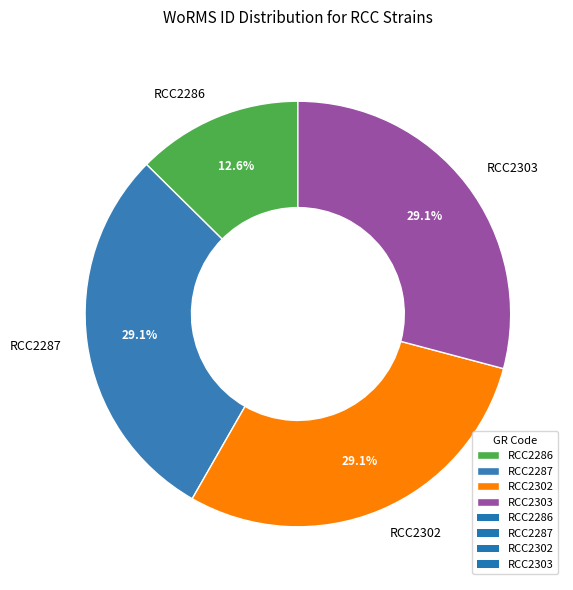

To the nearest percent, what percentage of the pie is RCC2302?

29%